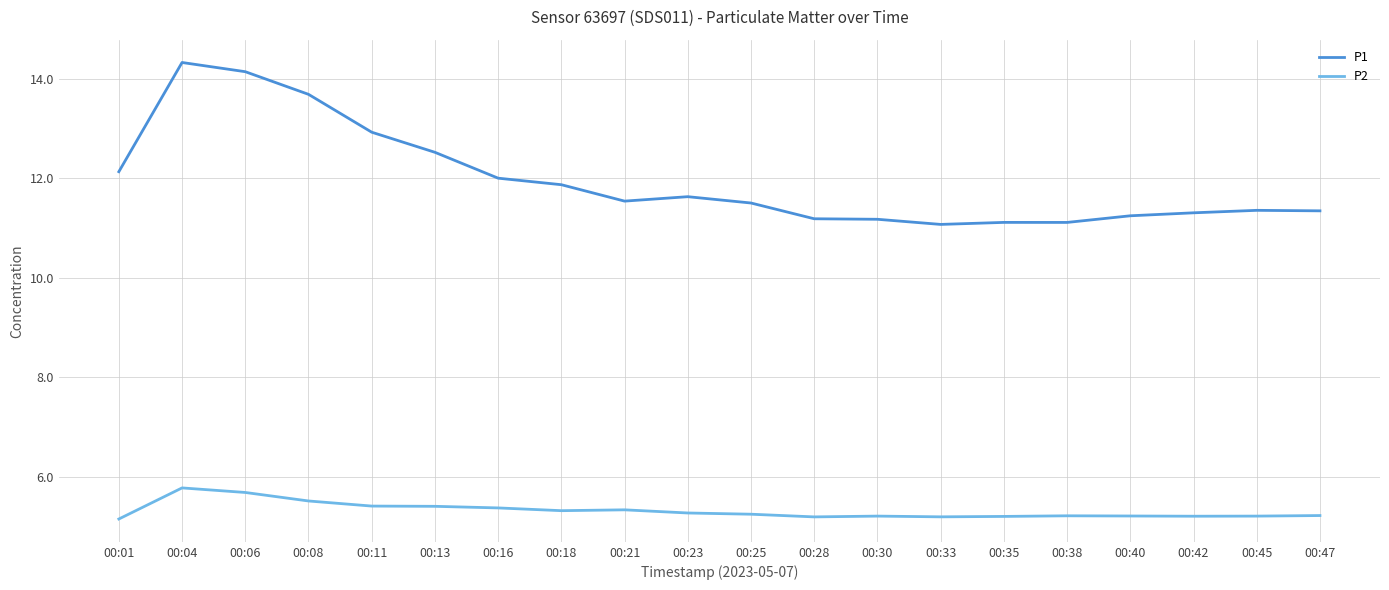

What is the difference between the maximum and minimum values in the P1 series?

3.3